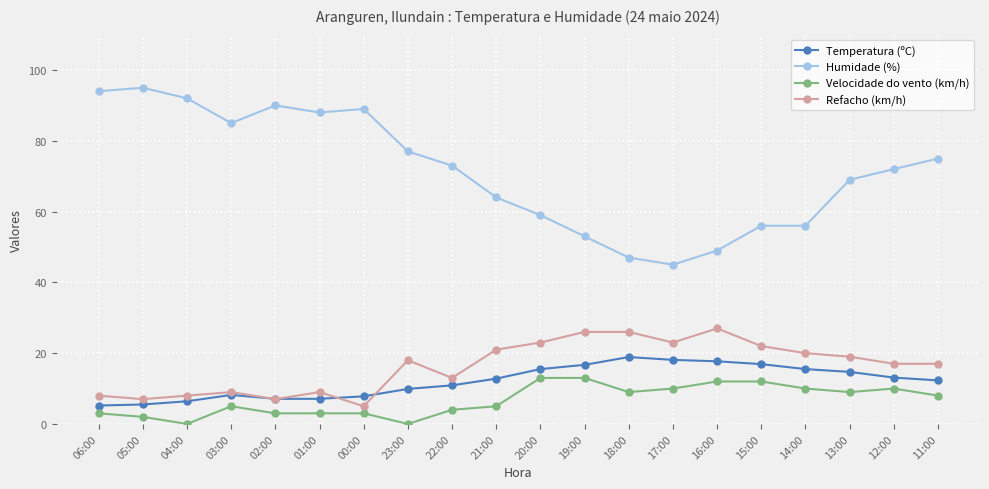

The value of Temperatura (ºC) at 14:00 is 26.5. True or false?

False